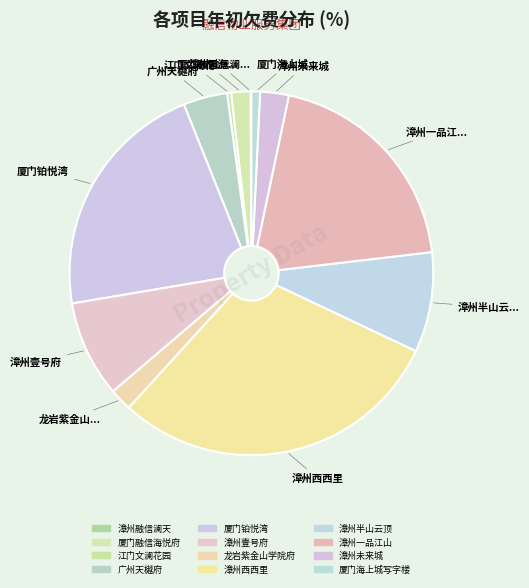

Which category has the smallest portion of the pie?

漳州融信澜天